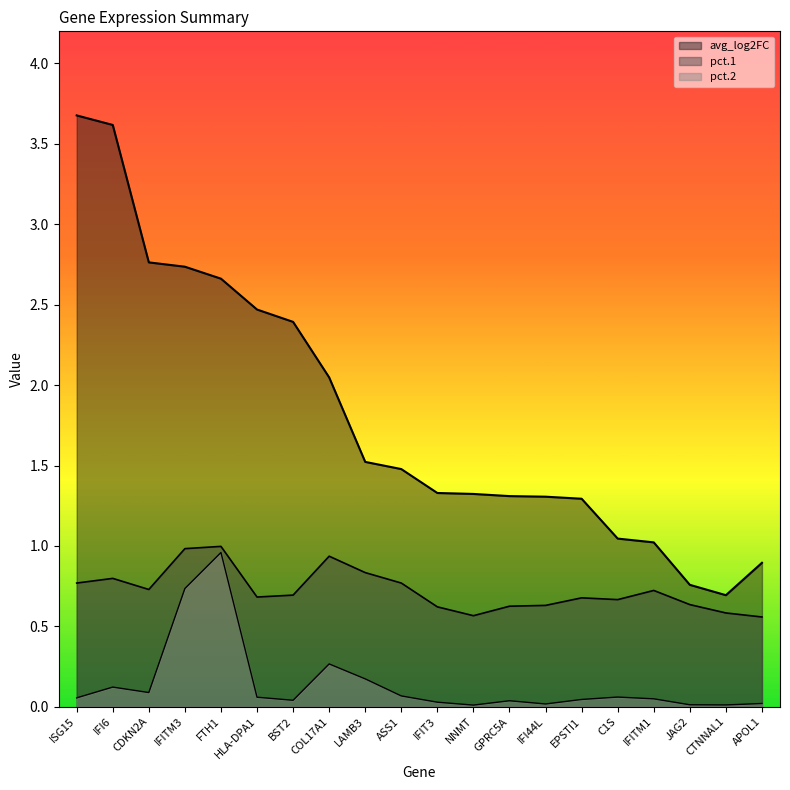

The avg_log2FC series shows 1.4 at IFITM1. True or false?

False